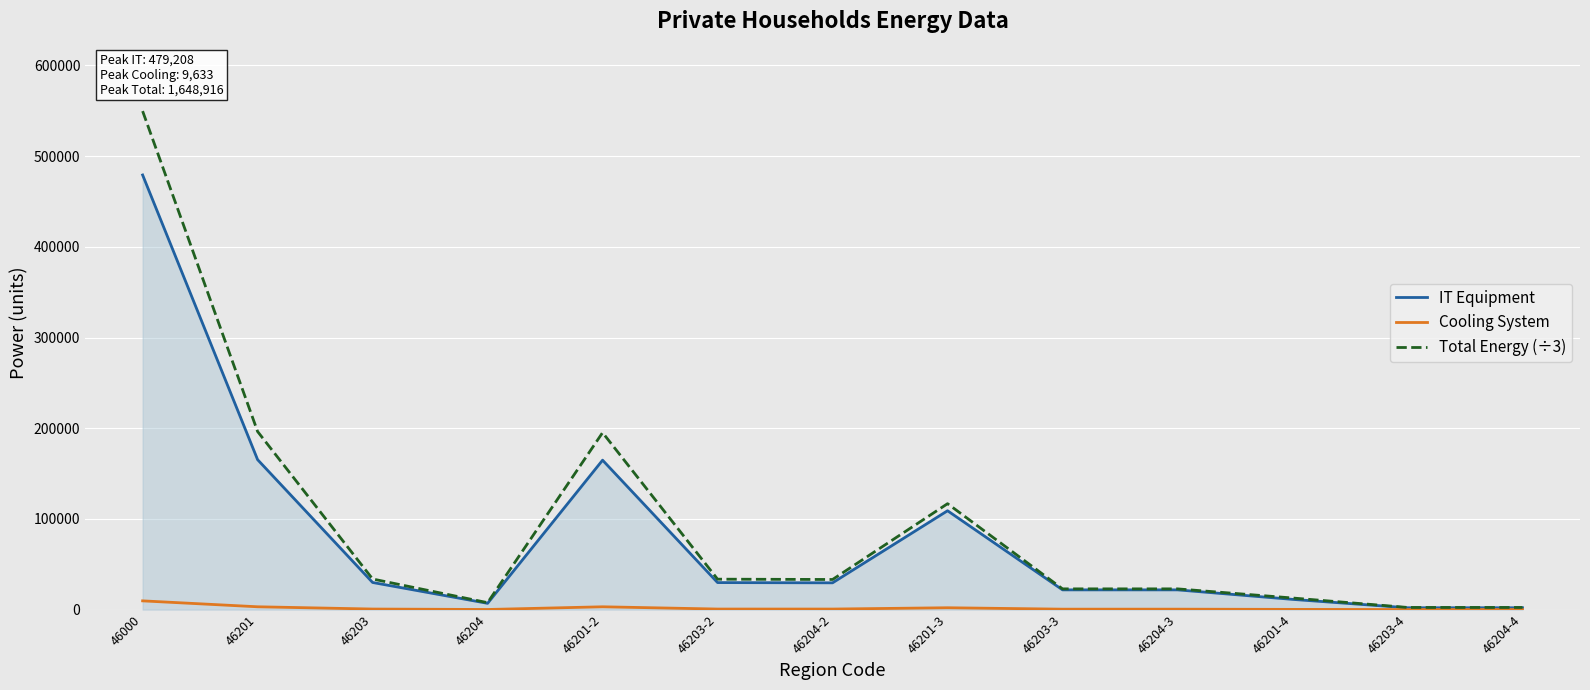

How many values in the IT Equipment series are below 29525?

6